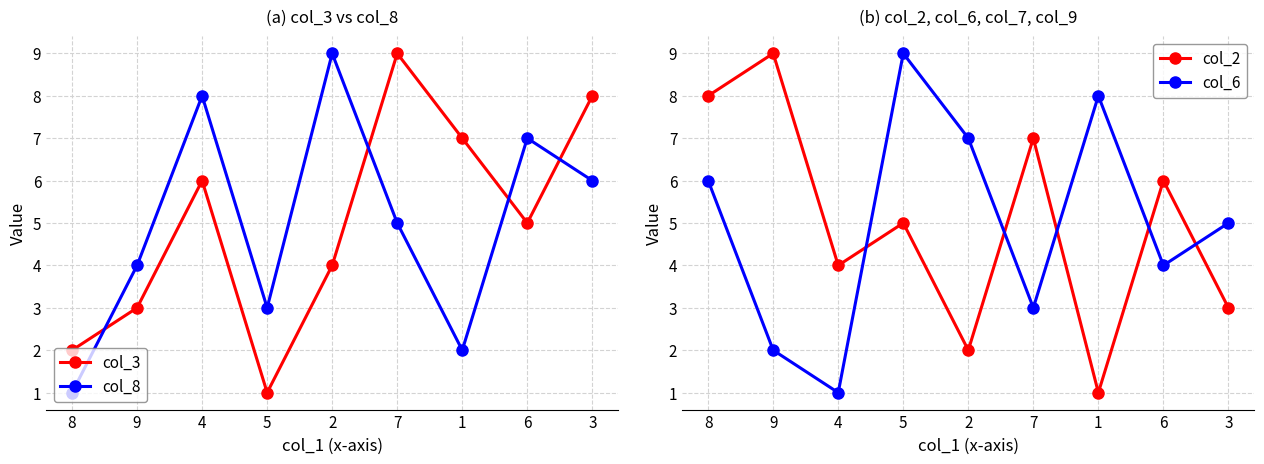

Reading right to left, what are all the values shown in this chart?

col_3: 3=8	6=5	1=7	7=9	2=4	5=1	4=6	9=3	8=2
col_8: 3=6	6=7	1=2	7=5	2=9	5=3	4=8	9=4	8=1
col_2: 3=3	6=6	1=1	7=7	2=2	5=5	4=4	9=9	8=8
col_6: 3=5	6=4	1=8	7=3	2=7	5=9	4=1	9=2	8=6